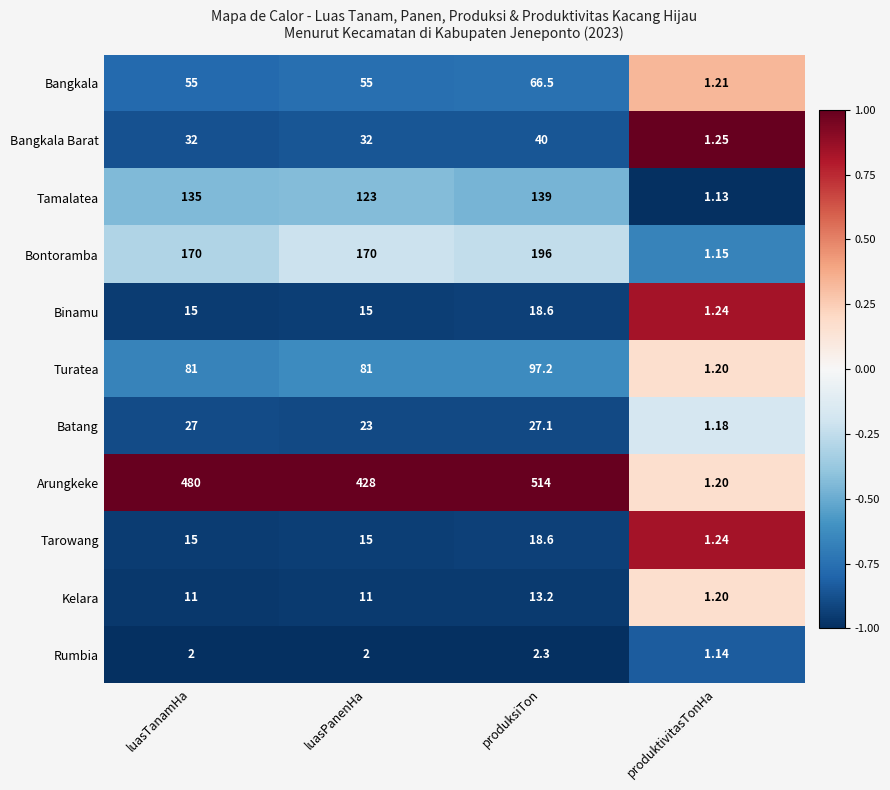

At which label does Binamu reach its peak?

produksiTon